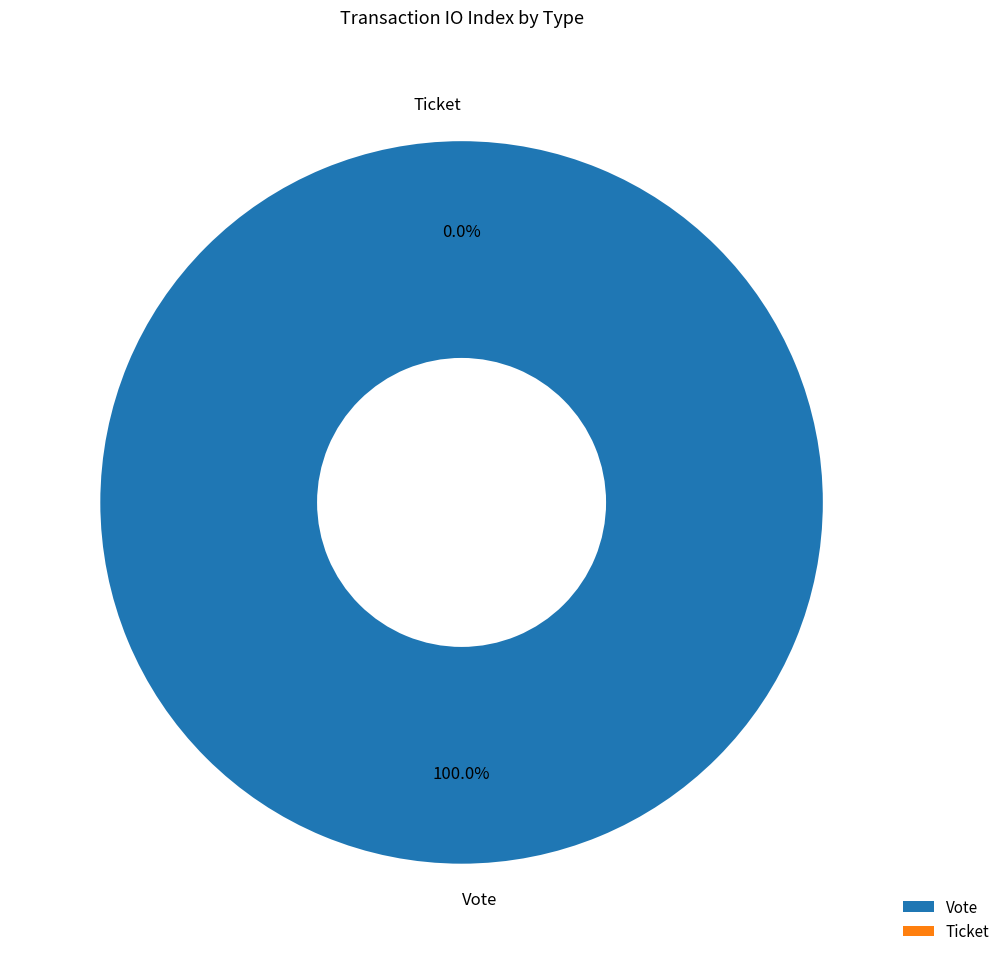

To the nearest percent, what is the difference between the Ticket and Vote slice percentages?

100%